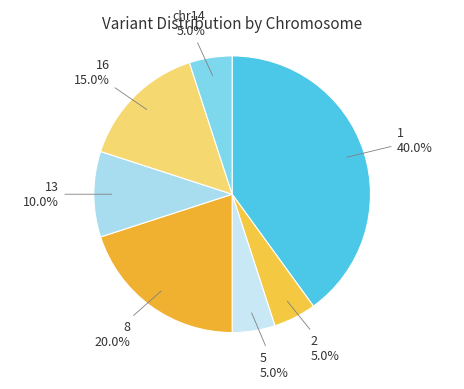

Which category has the smallest portion of the pie?

2